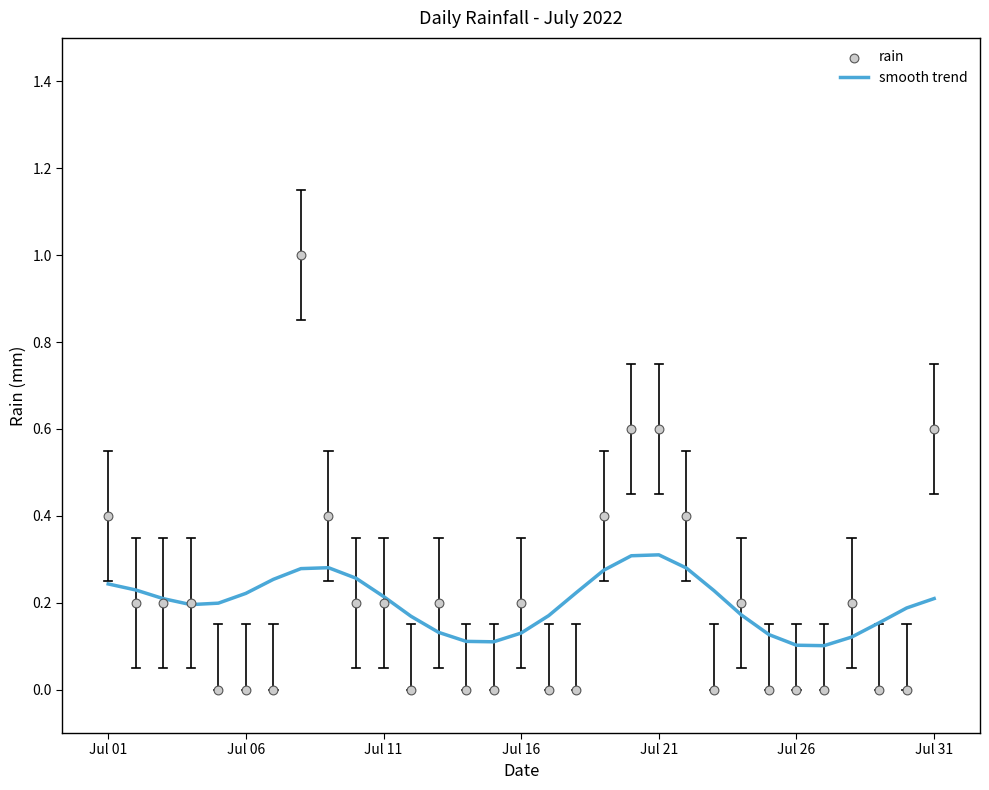

Which series contains the highest Y value?

rain